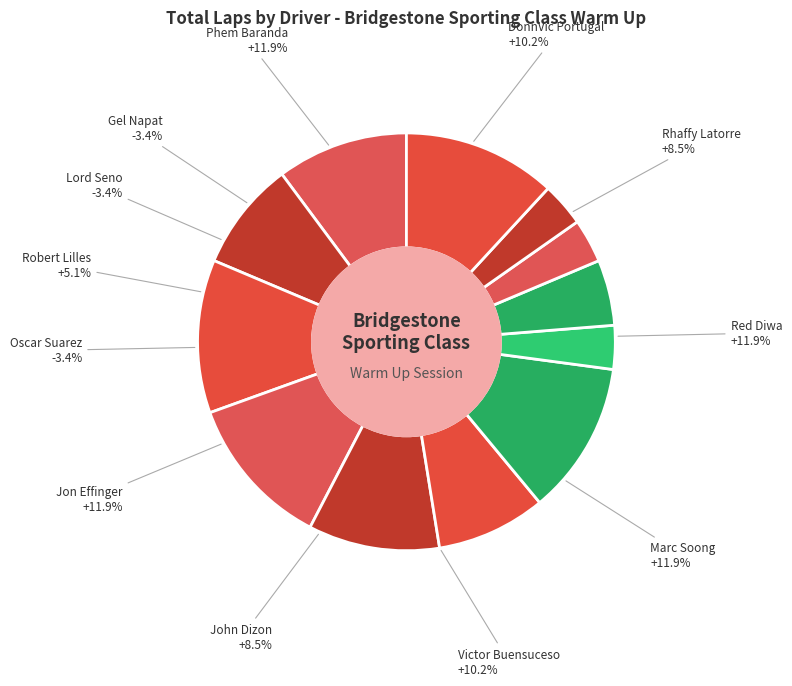

To the nearest percent, what portion does Victor Buensuceso represent?

10%